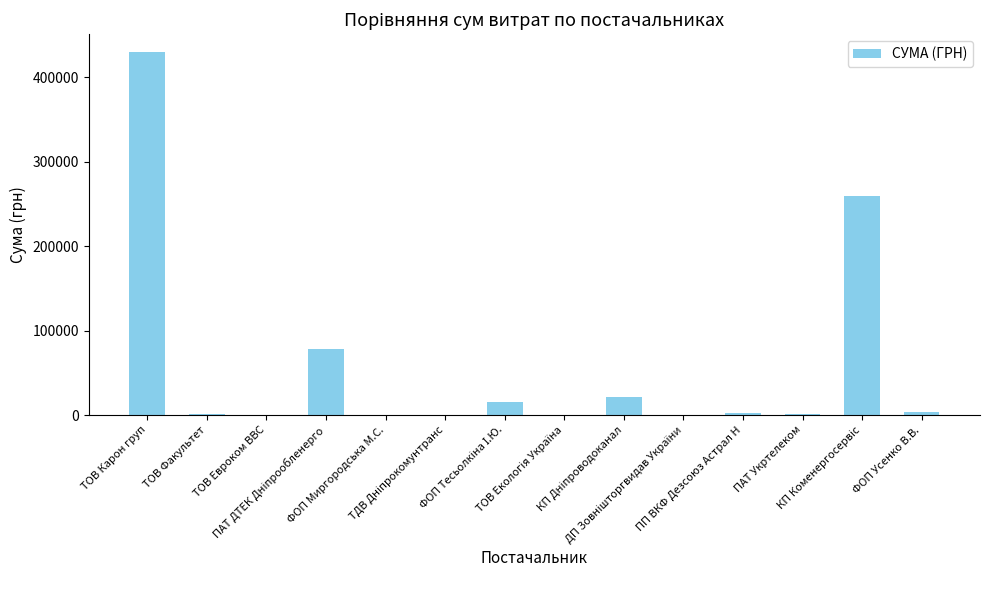

What is the maximum value shown in the chart?

429254.7